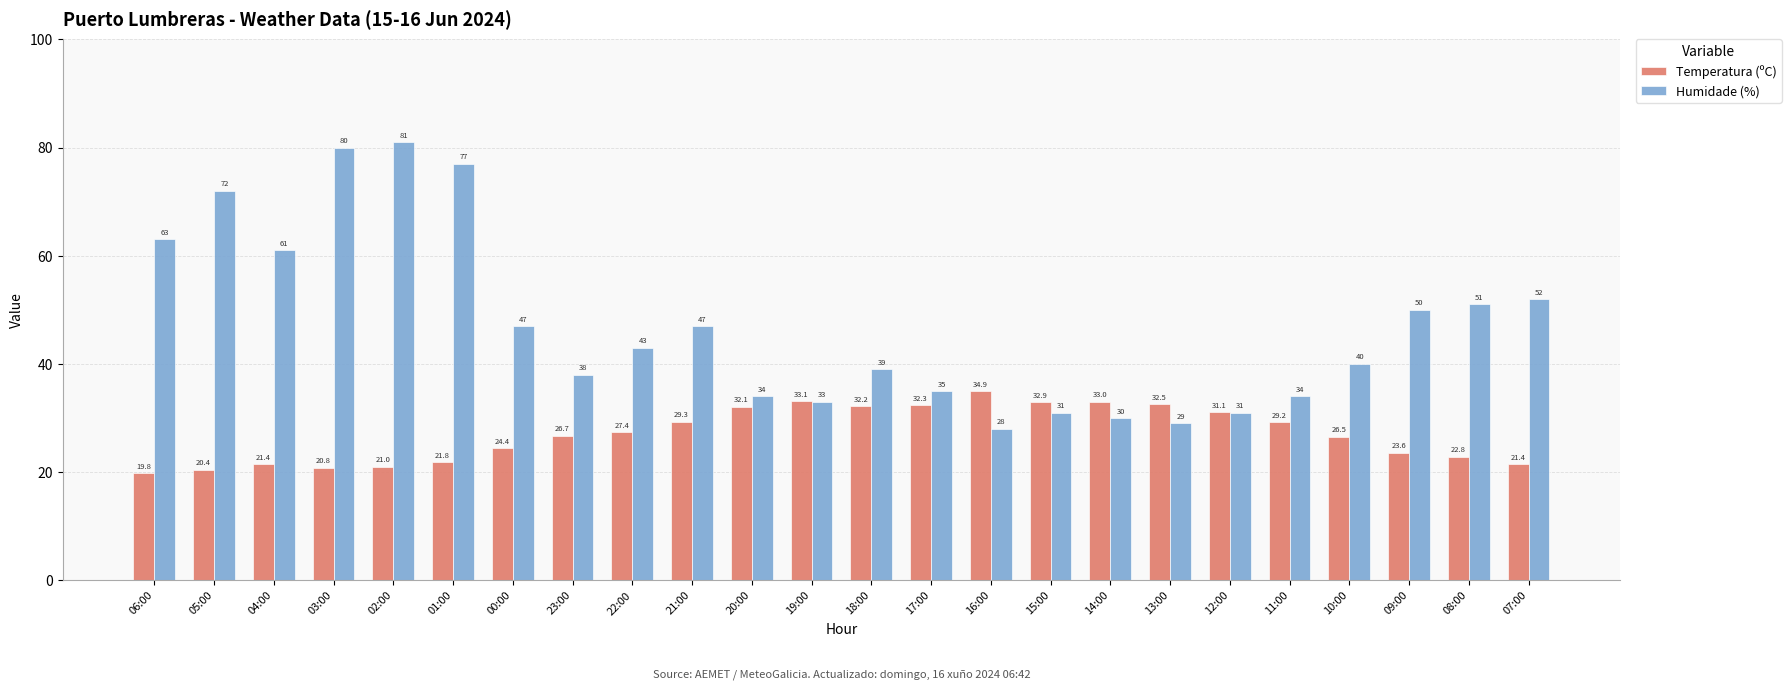

What is the difference between the Temperatura (ºC) values at 11:00 and 14:00?

3.8